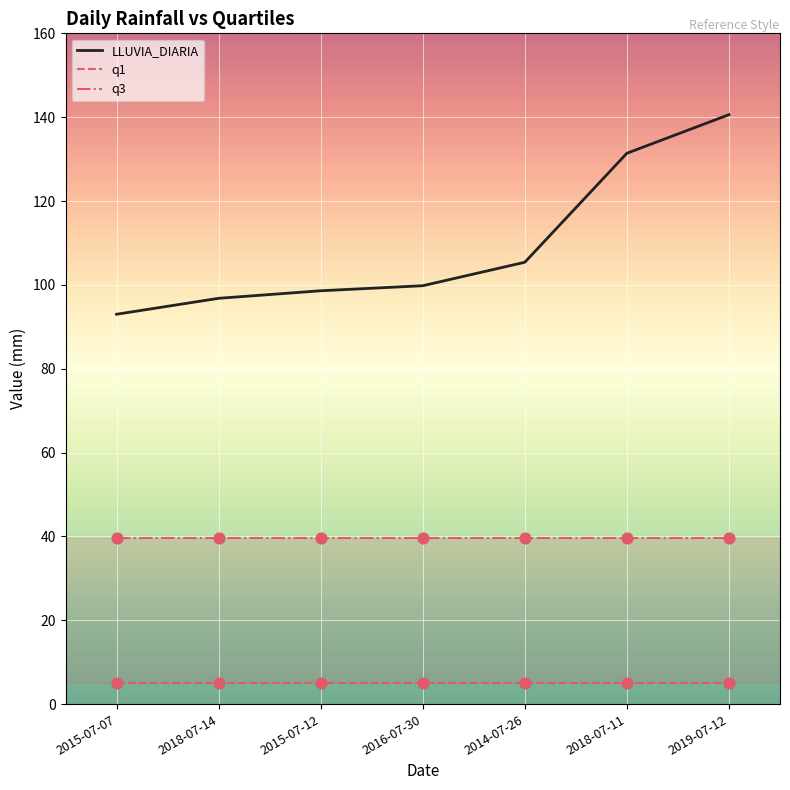

At how many categories does at least one series exceed 6?

7